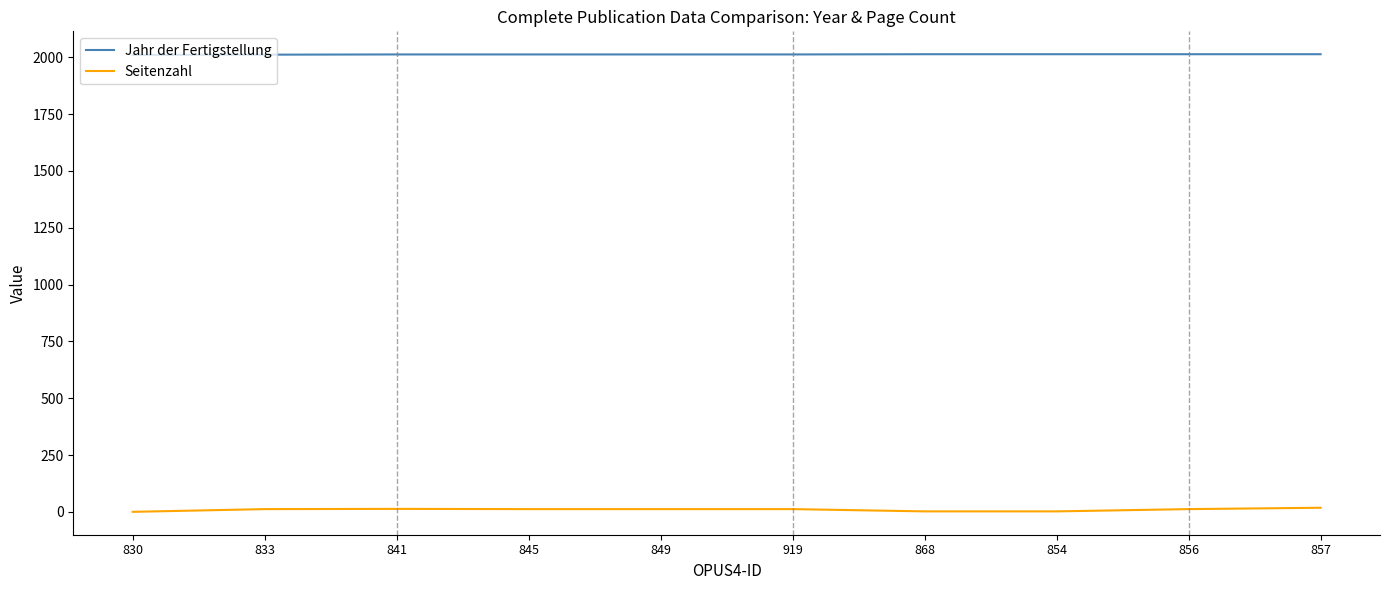

Rank the series by their average value, from highest to lowest.

Jahr der Fertigstellung, Seitenzahl